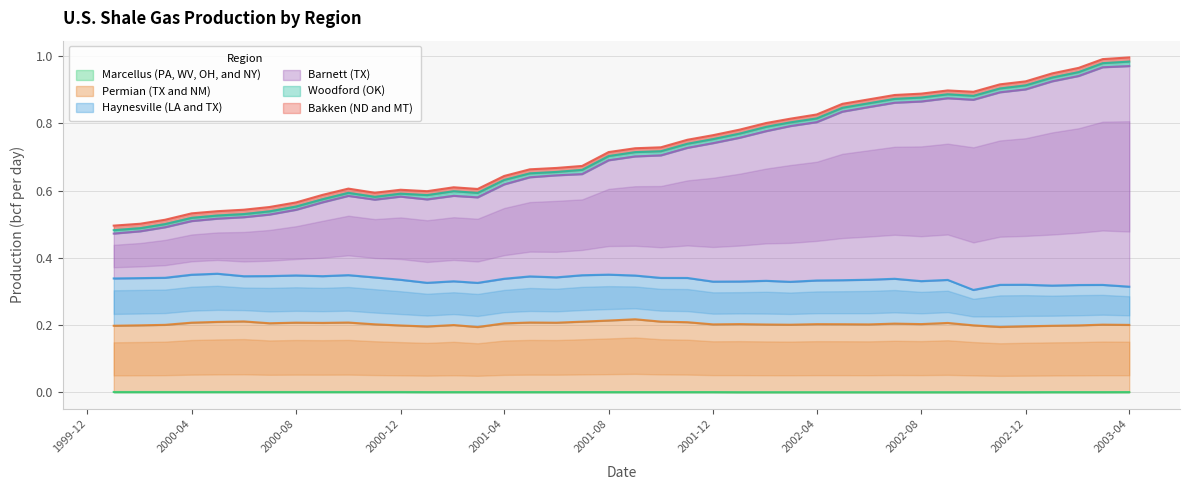

What is the difference between the highest and lowest values at 2000-12?

0.6